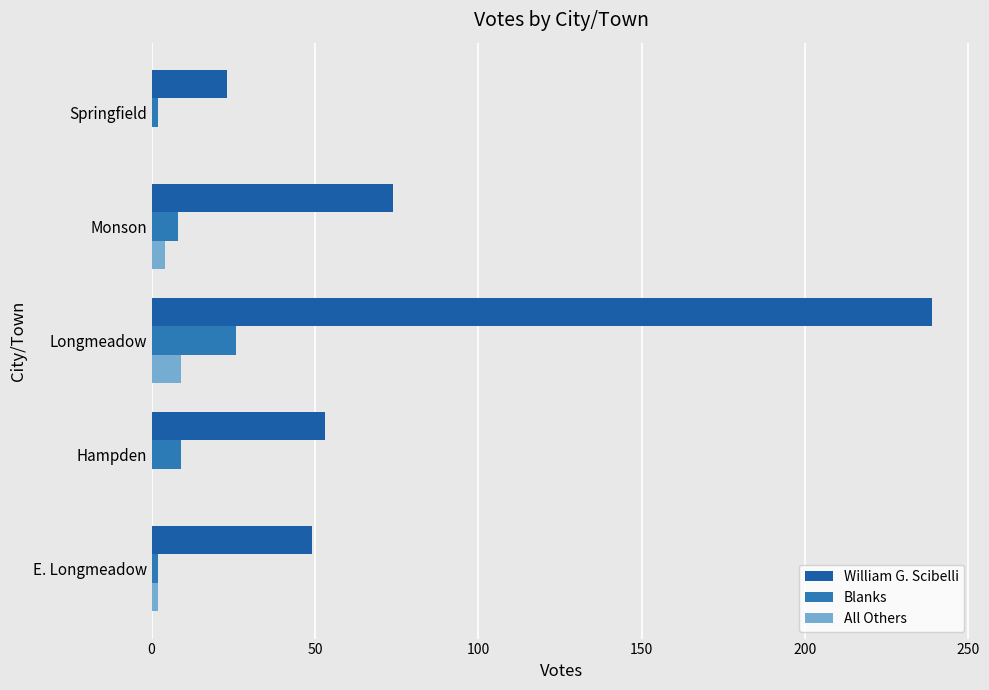

Reading left to right, what are all the values shown in this chart?

William G. Scibelli: 49	53	239	74	23
Blanks: 2	9	26	8	2
All Others: 2	0	9	4	0